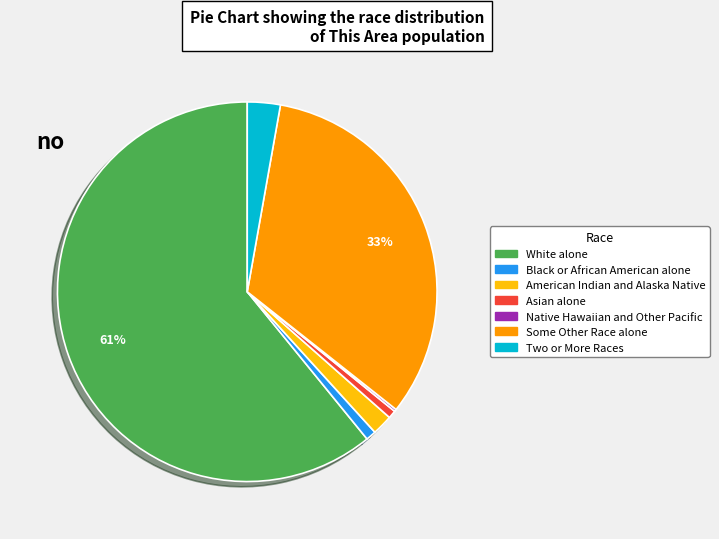

To the nearest percent, what is the combined percentage of Some Other Race alone and Two or More Races?

36%